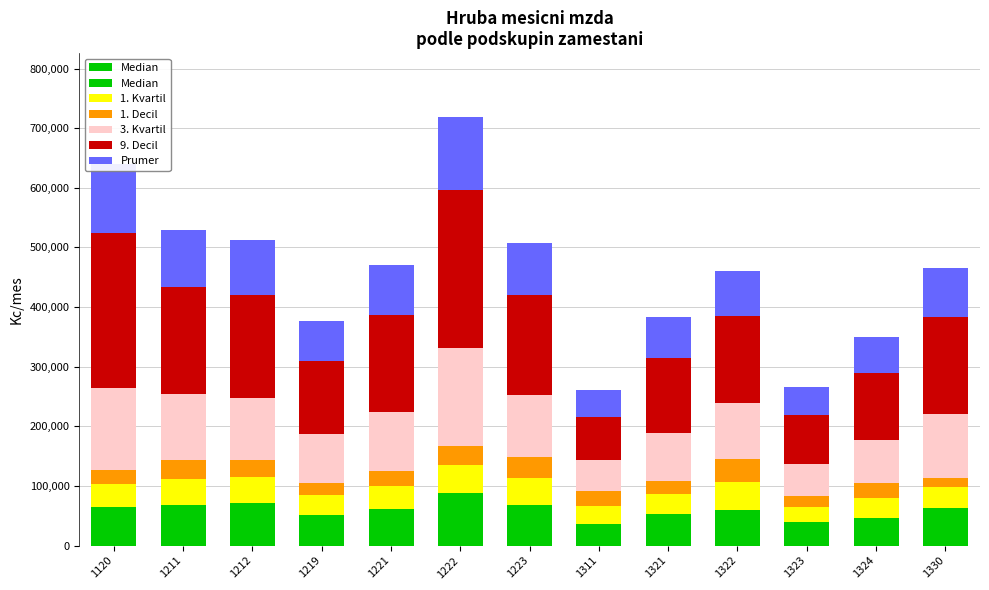

Rank the categories by 1. Decil value from highest to lowest.

1322, 1223, 1222, 1211, 1212, 1311, 1221, 1324, 1120, 1321, 1219, 1323, 1330